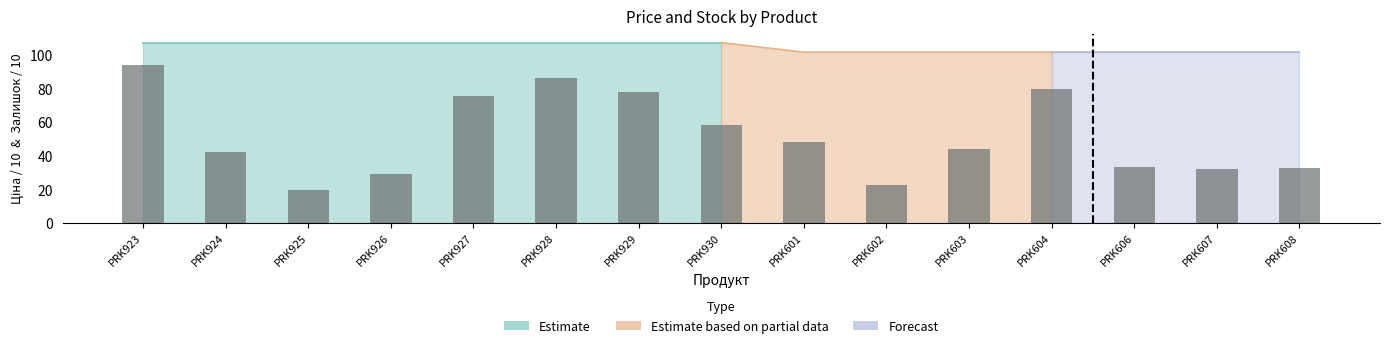

What is the difference between the maximum and minimum values?

74.2